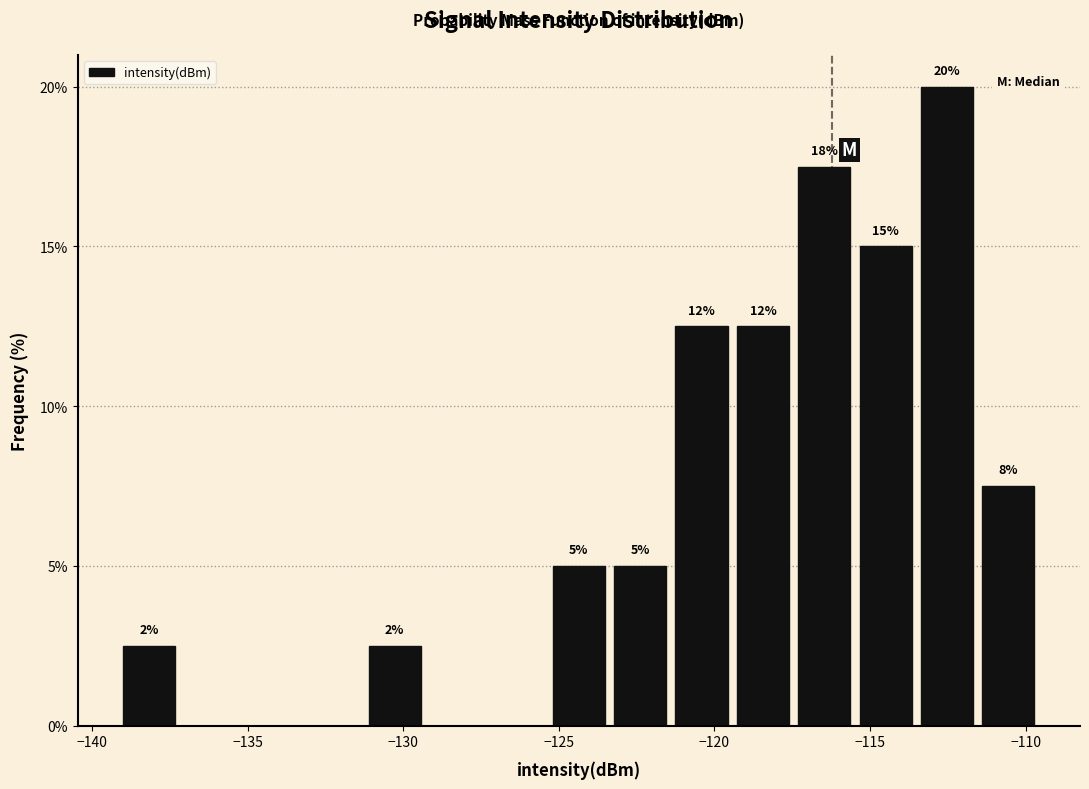

Around what value on the x-axis is the tallest bar? Give the approximate position of its centre, as read against the axis.

-112.5